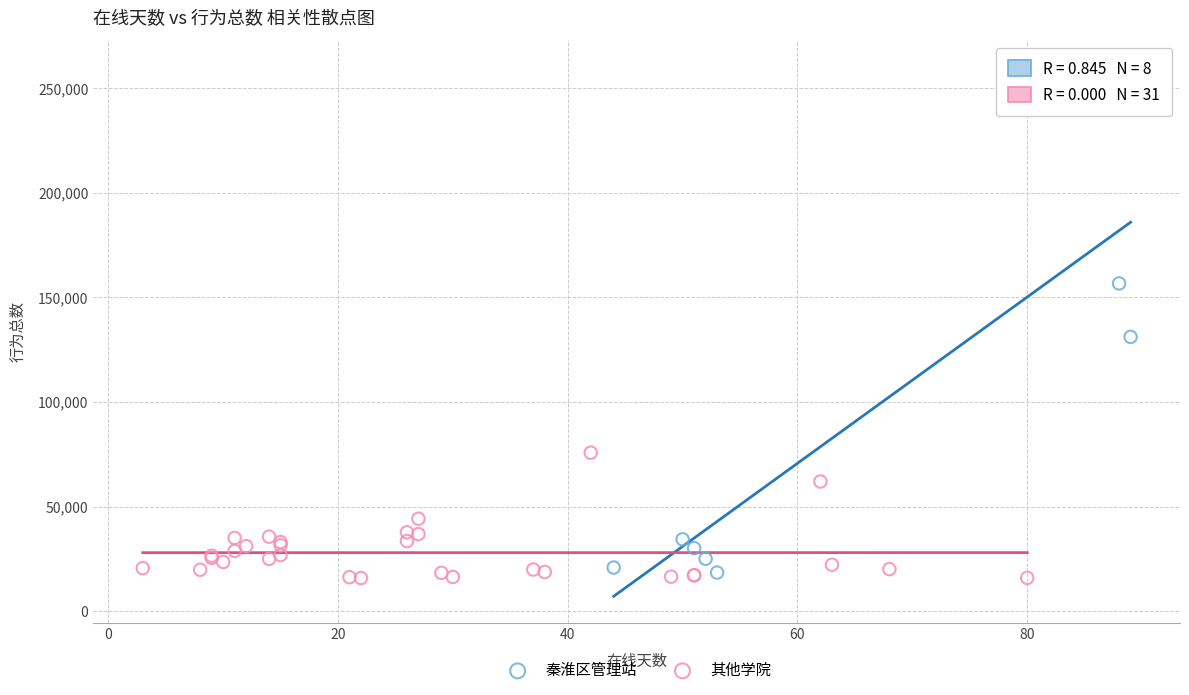

Which series has the widest spread of Y values?

秦淮区管理站